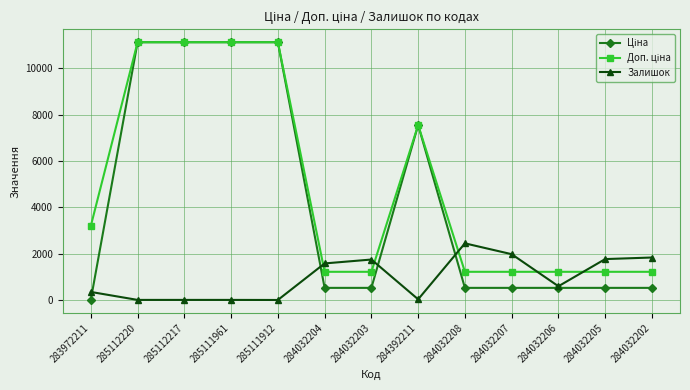

What is the difference between the highest and lowest values at 284032204?

1052.6